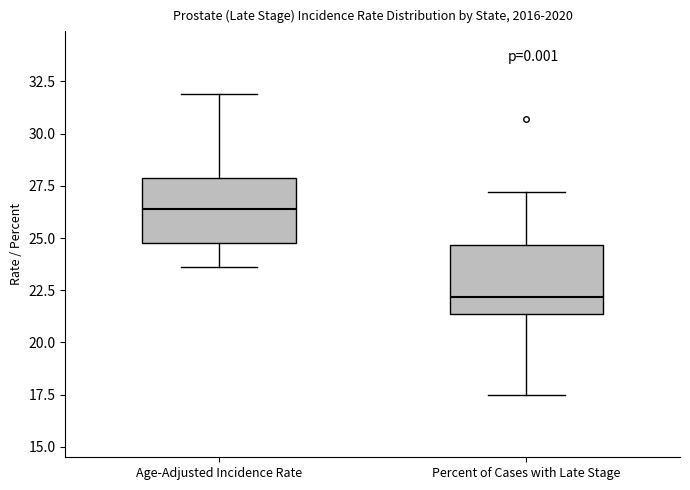

Which box has the lowest median line?

Percent of Cases with Late Stage